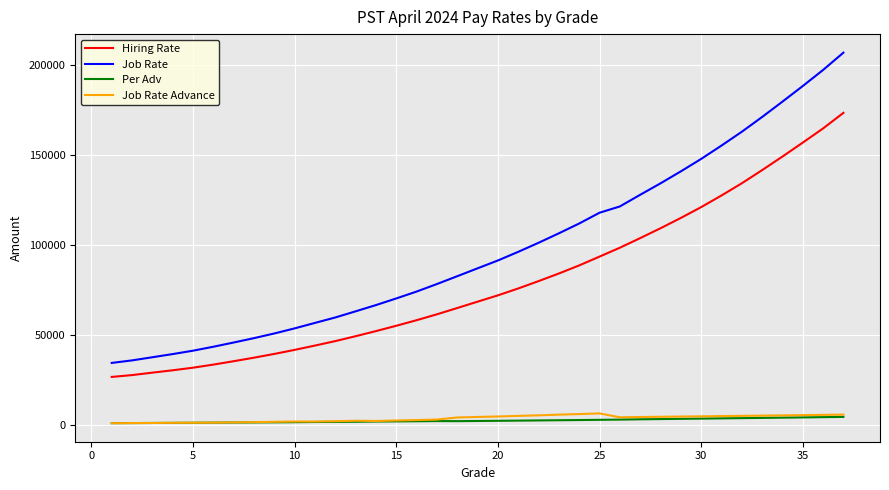

Which series has the largest total across all categories?

Job Rate